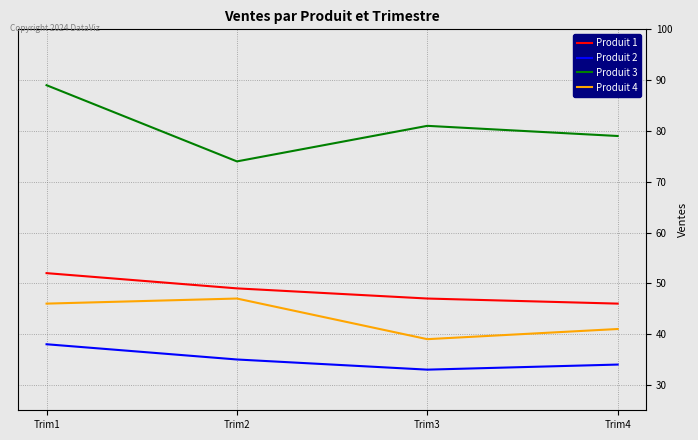

What is the sum of the Produit 1 values at Trim4 and Trim3?

93